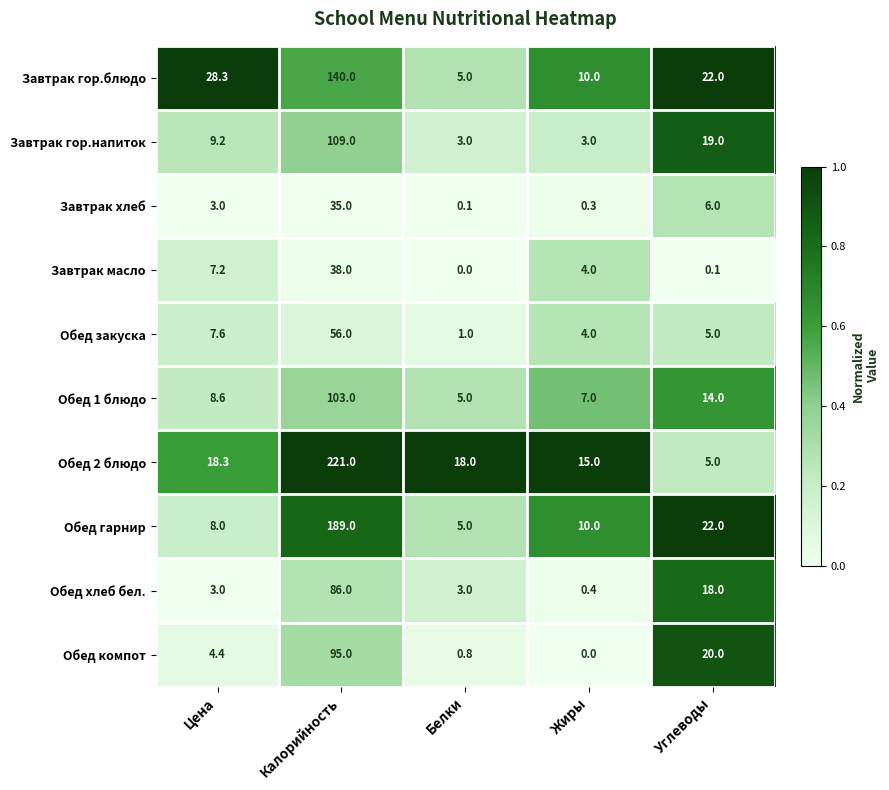

Rank the categories by Обед 1 блюдо value from highest to lowest.

Калорийность, Углеводы, Цена, Жиры, Белки